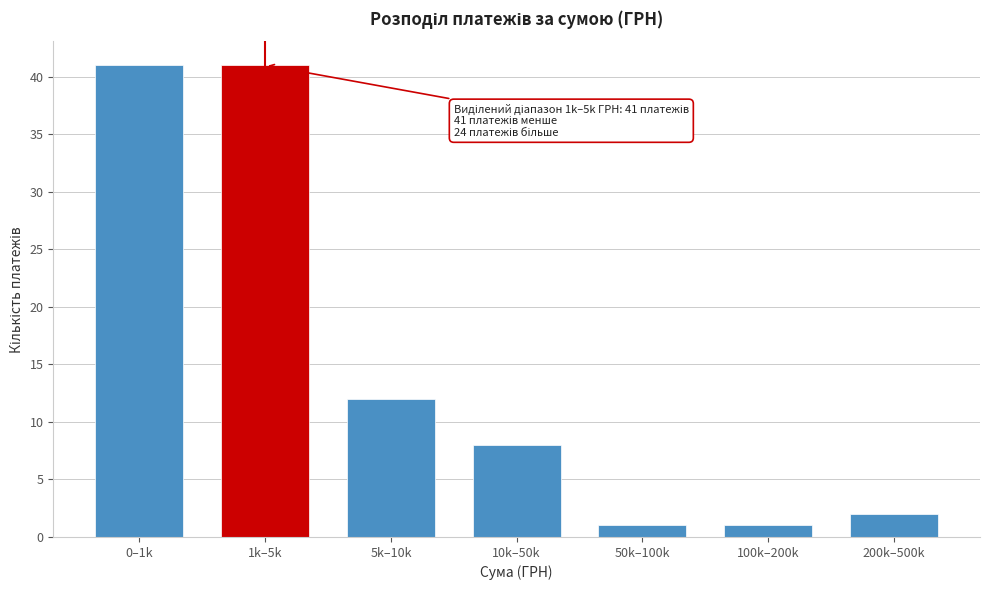

Reading left to right, transcribe all the data shown in this chart.

0–1k=41	1k–5k=41	5k–10k=12	10k–50k=8	50k–100k=1	100k–200k=1	200k–500k=2